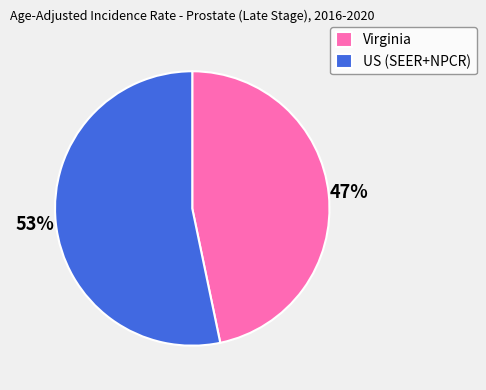

Which category accounts for the majority?

US (SEER+NPCR)